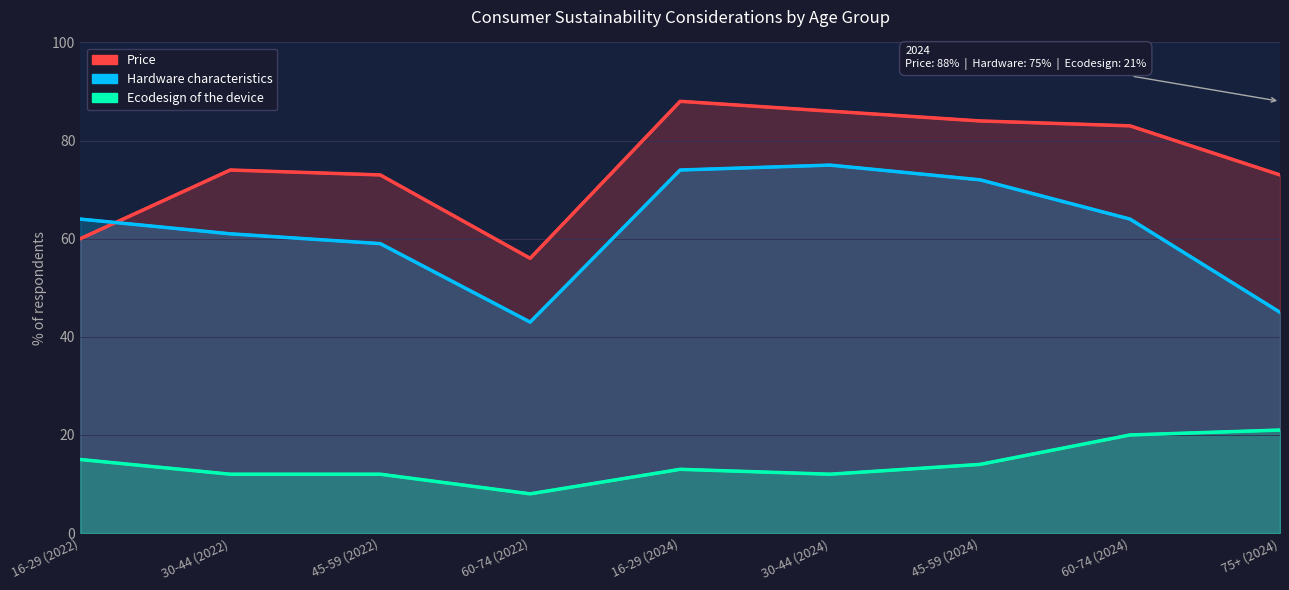

What is the total value across all series at 30-44 (2022)?

147